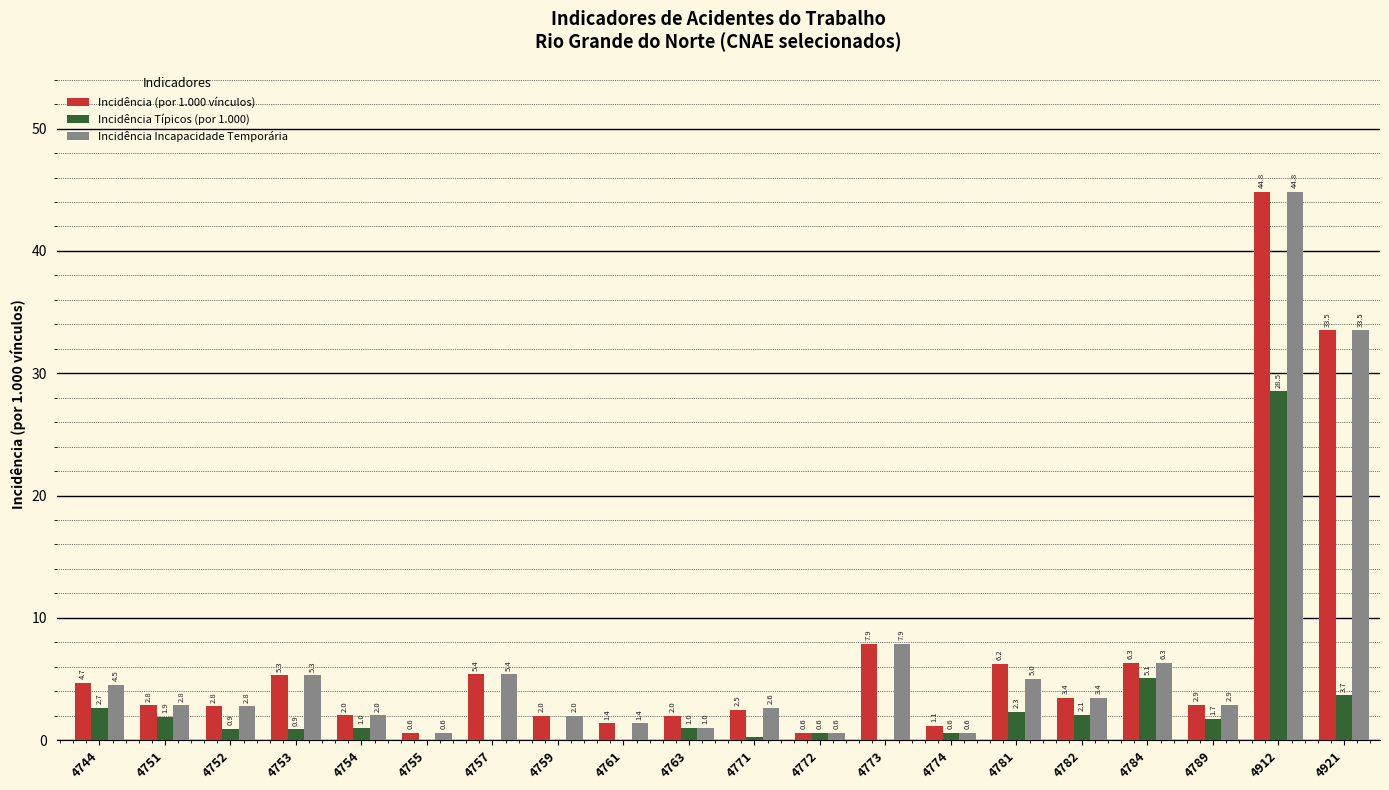

How many series are shown in this chart?

3